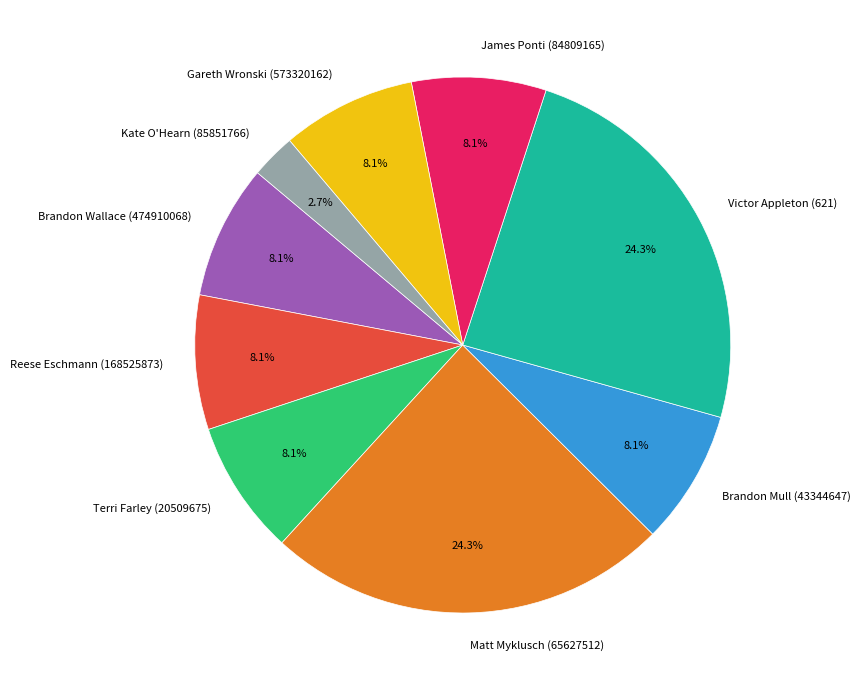

Combined, do Brandon Wallace (474910068) and Brandon Mull (43344647) account for over 50%?

No